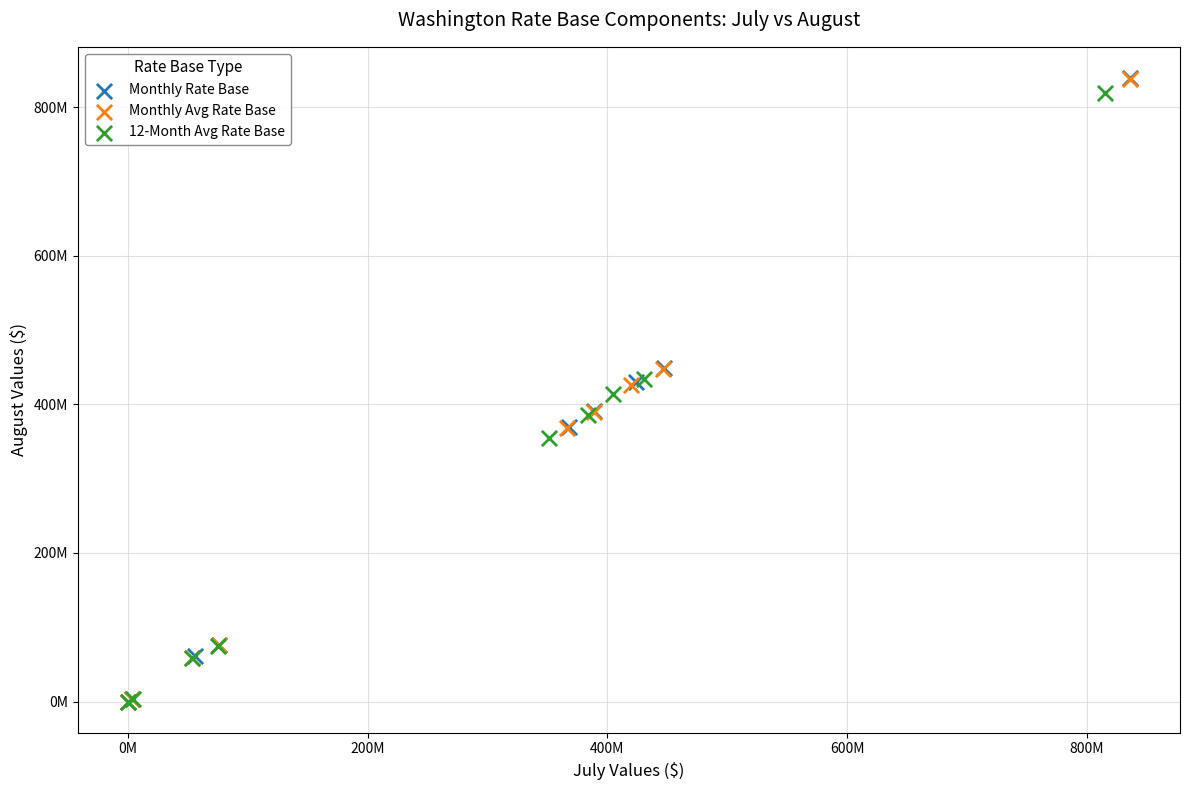

Which series has the widest spread of Y values?

Monthly Rate Base